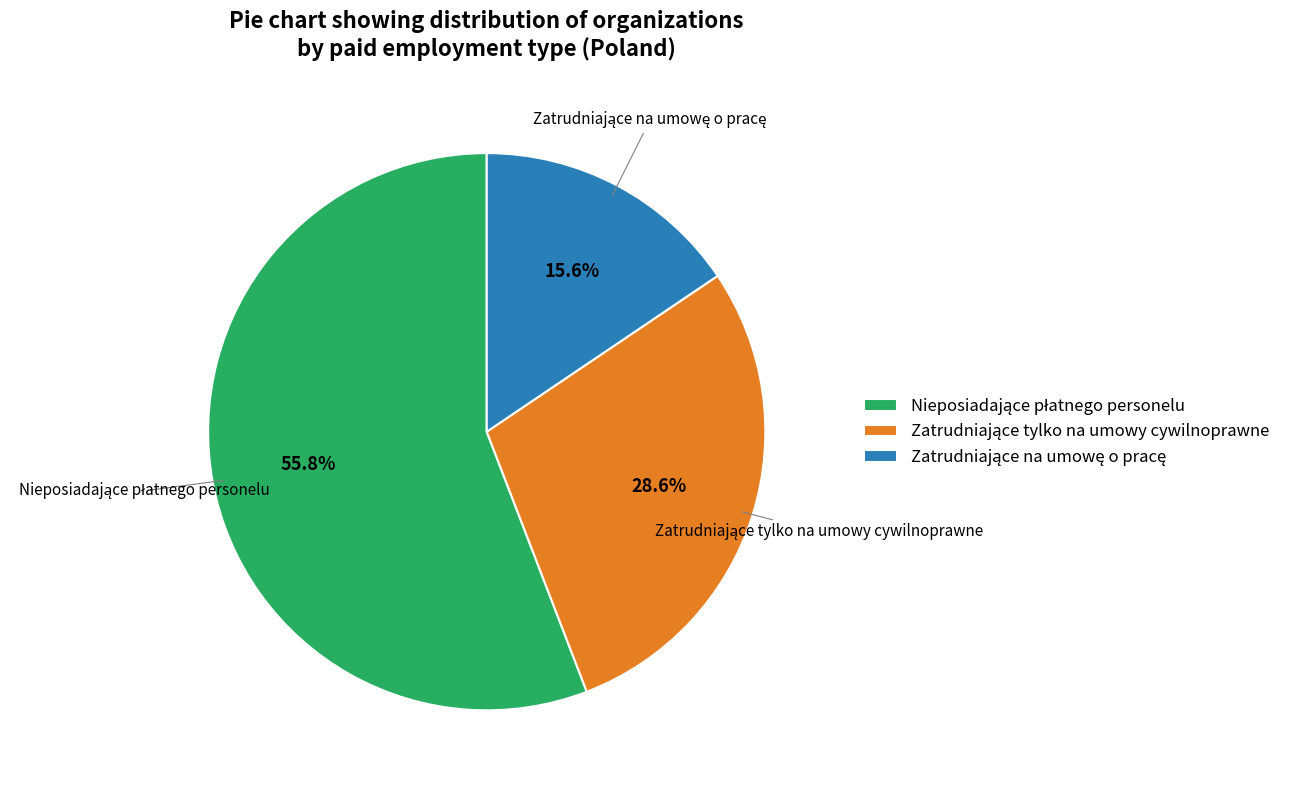

Does any single category account for the majority?

Yes